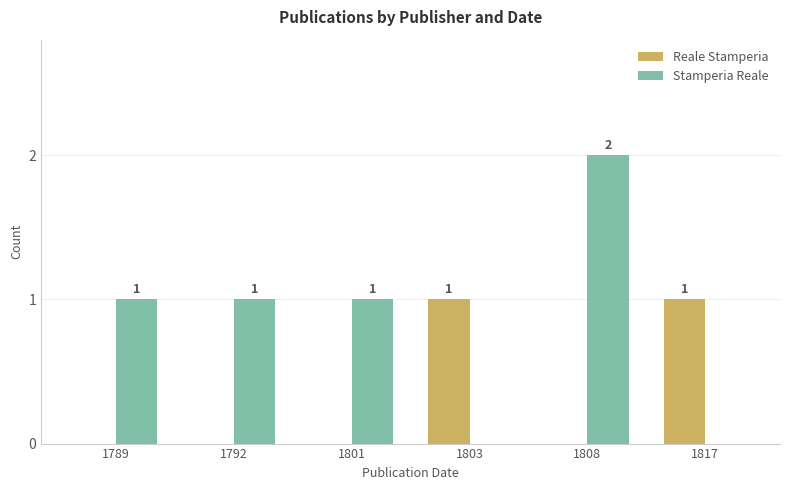

What are all the series names shown in the legend?

Reale Stamperia, Stamperia Reale